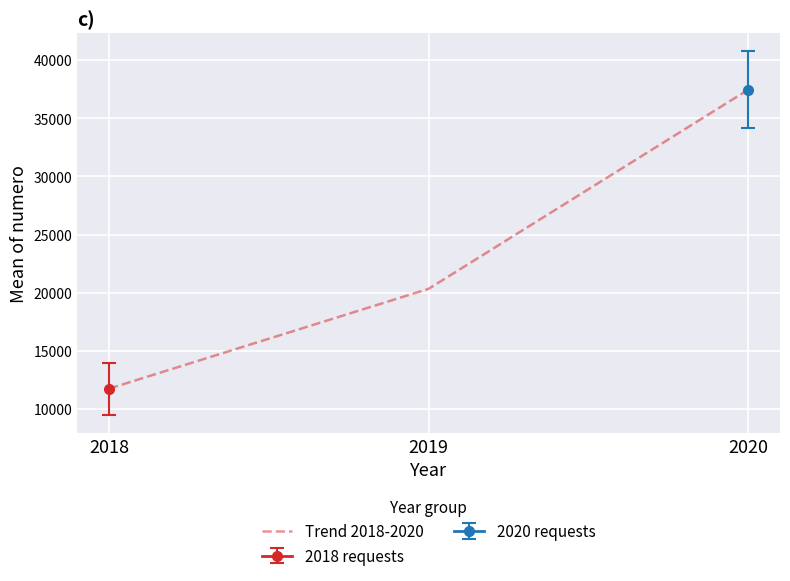

List the labels in order of value, largest first.

2020, 2019, 2018